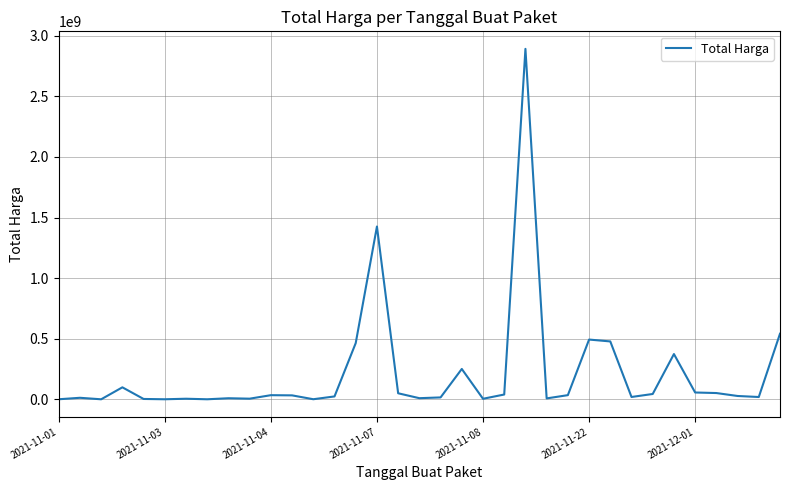

What is the difference between the maximum and minimum values?

2892044000